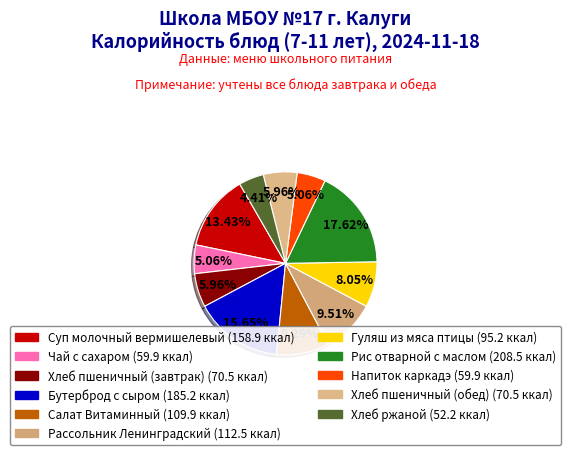

Is there a majority slice in this chart?

No